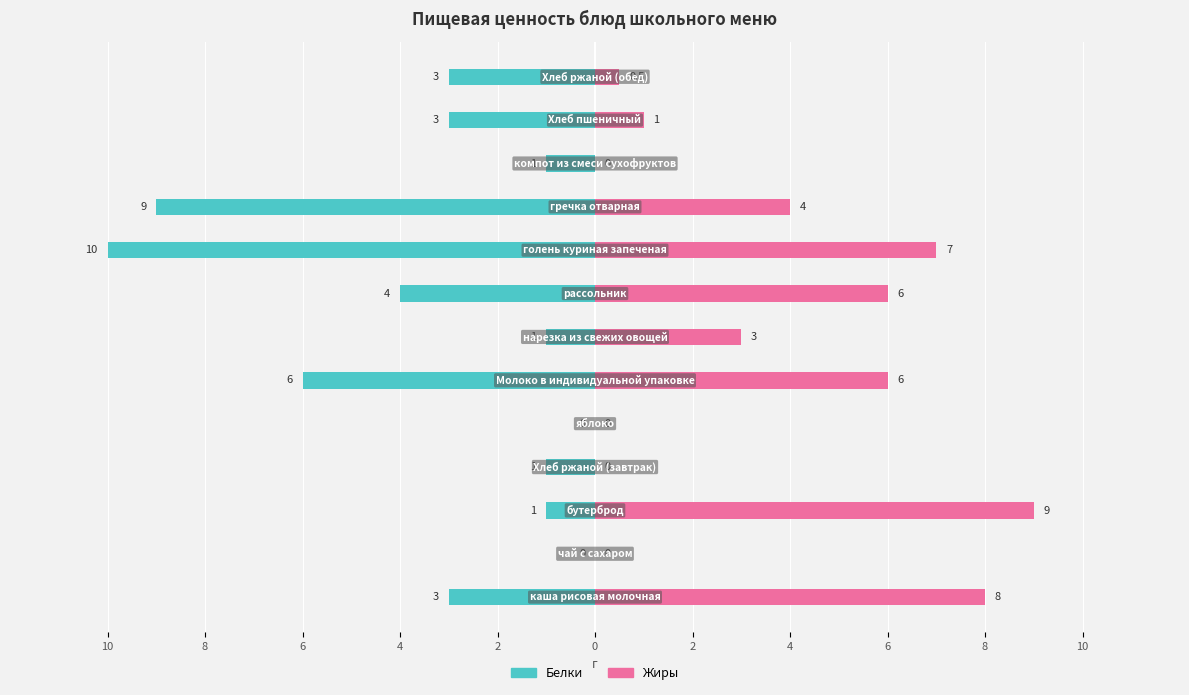

The value of Белки at 4 is -4.0. True or false?

True